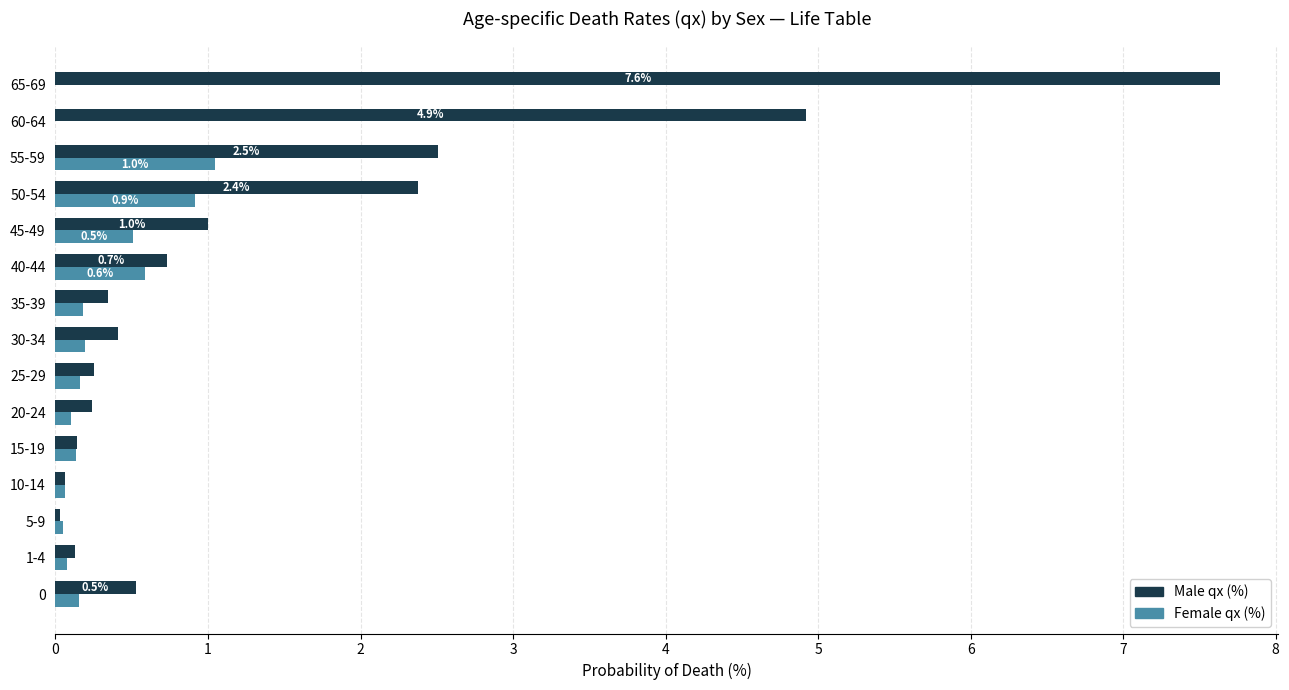

Which series has the largest total across all categories?

Male qx (%)